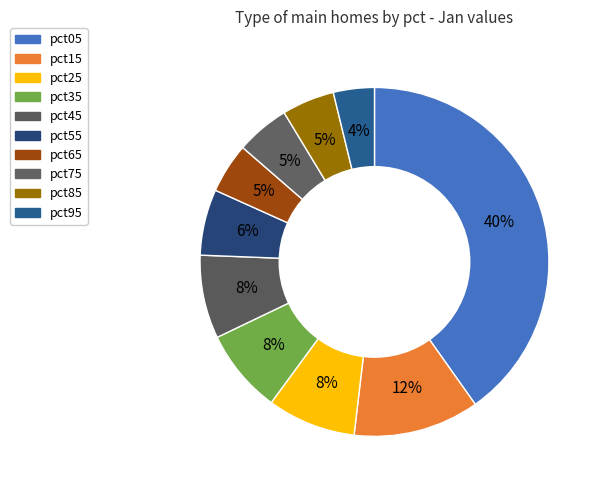

Combined, what portion of the pie is pct55 and pct75?

11.1%